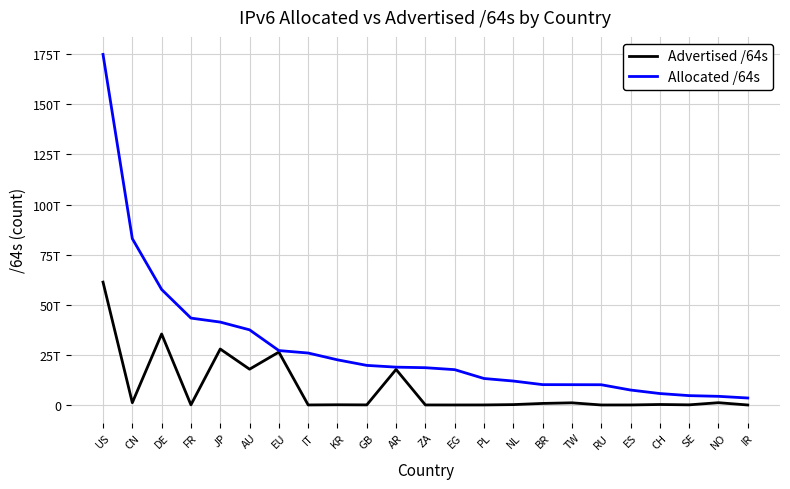

What are all the series names shown in the legend?

Advertised /64s, Allocated /64s